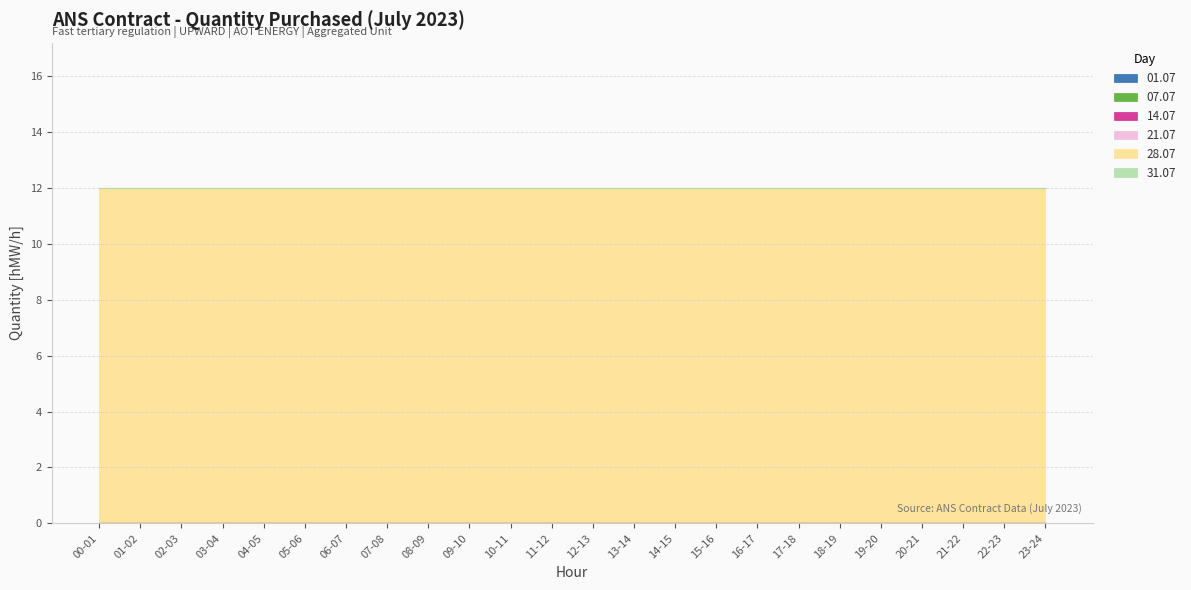

What is the difference between the highest and lowest values at 23-24?

12